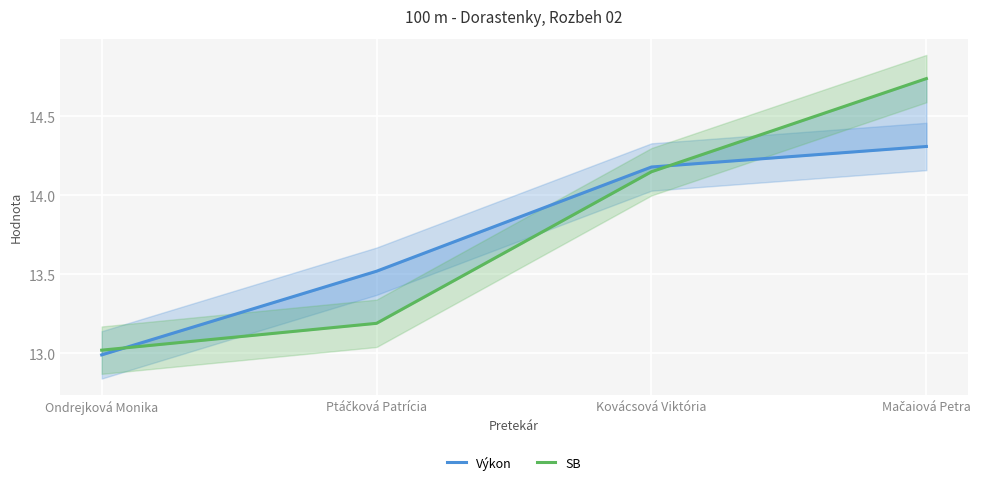

What is the difference between the Výkon values at Ondrejková Monika and Mačaiová Petra?

1.3